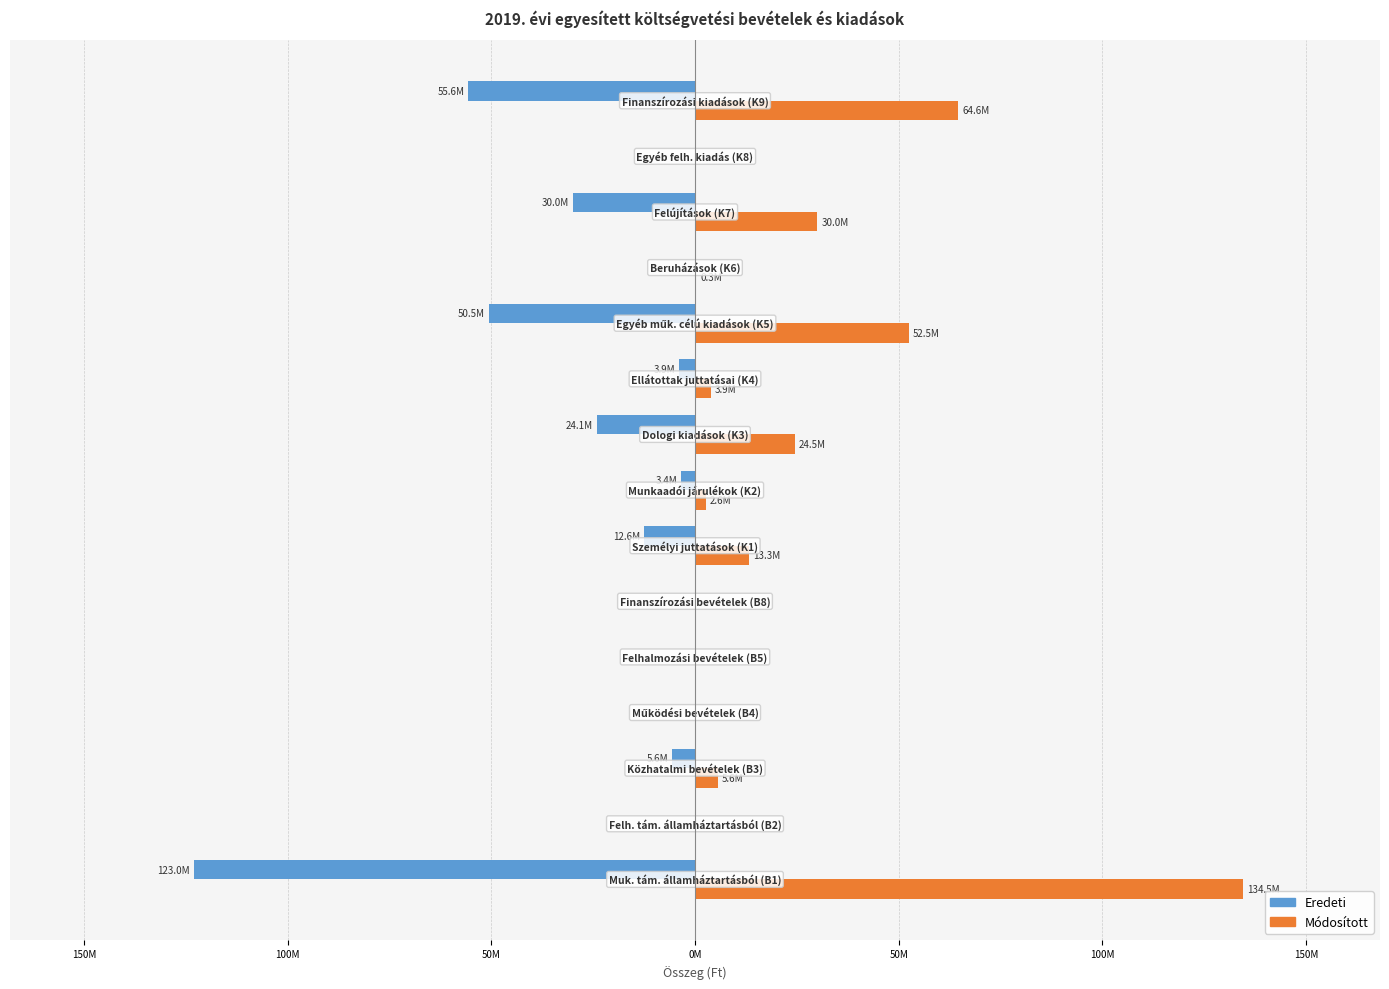

What are all the series names shown in the legend?

Eredeti, Módosított